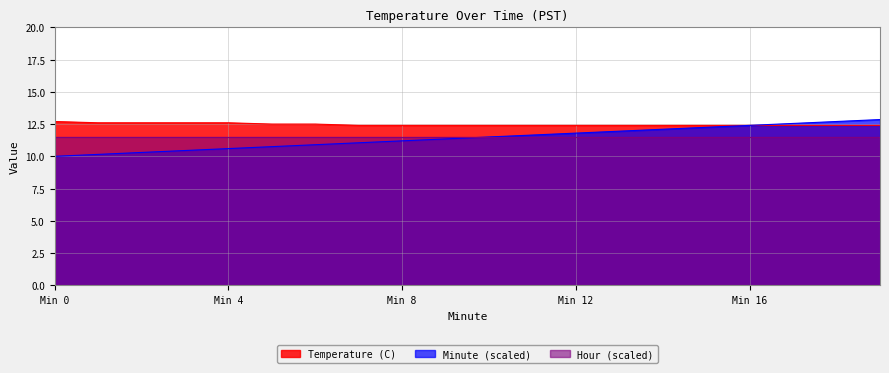

Which has a higher value, 18 or 6?

6